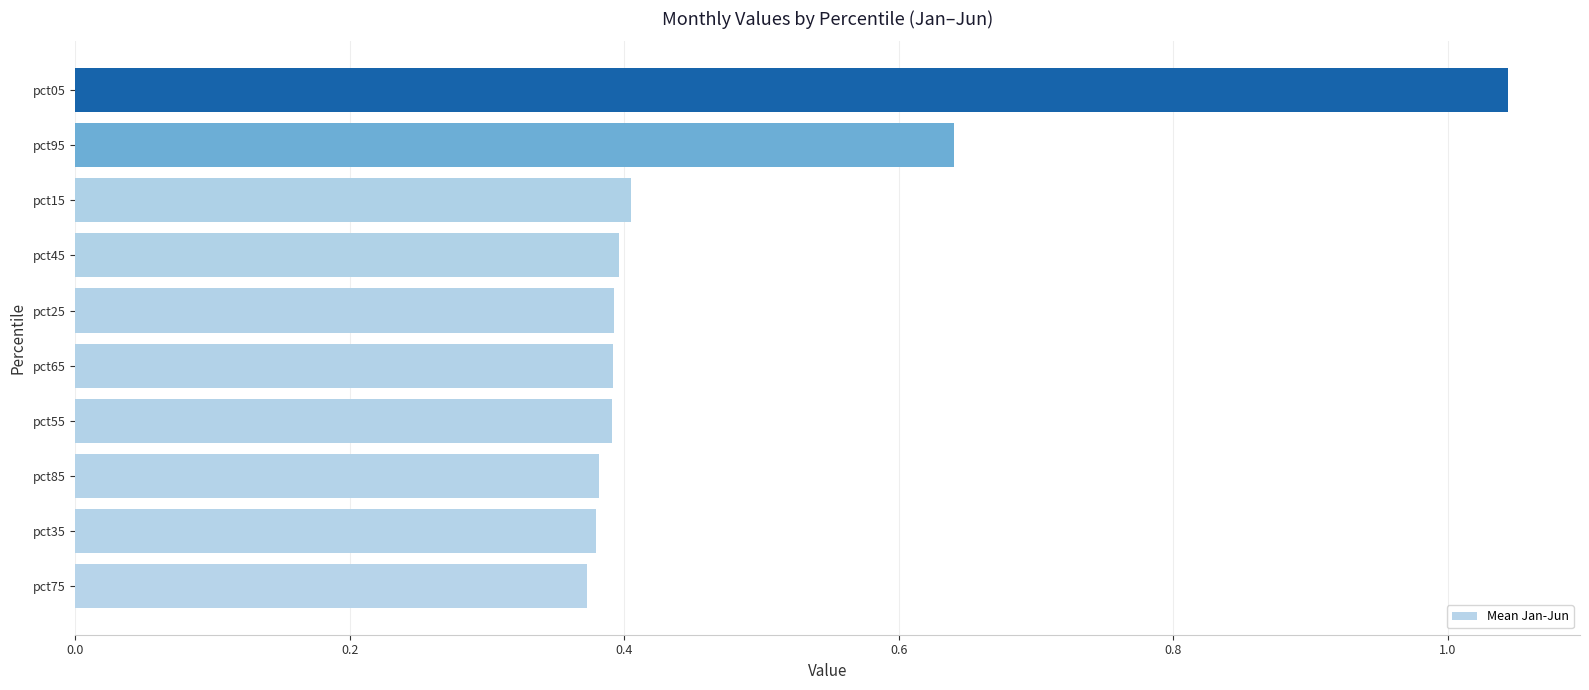

What is the change in value from pct45 to pct95?

+0.2